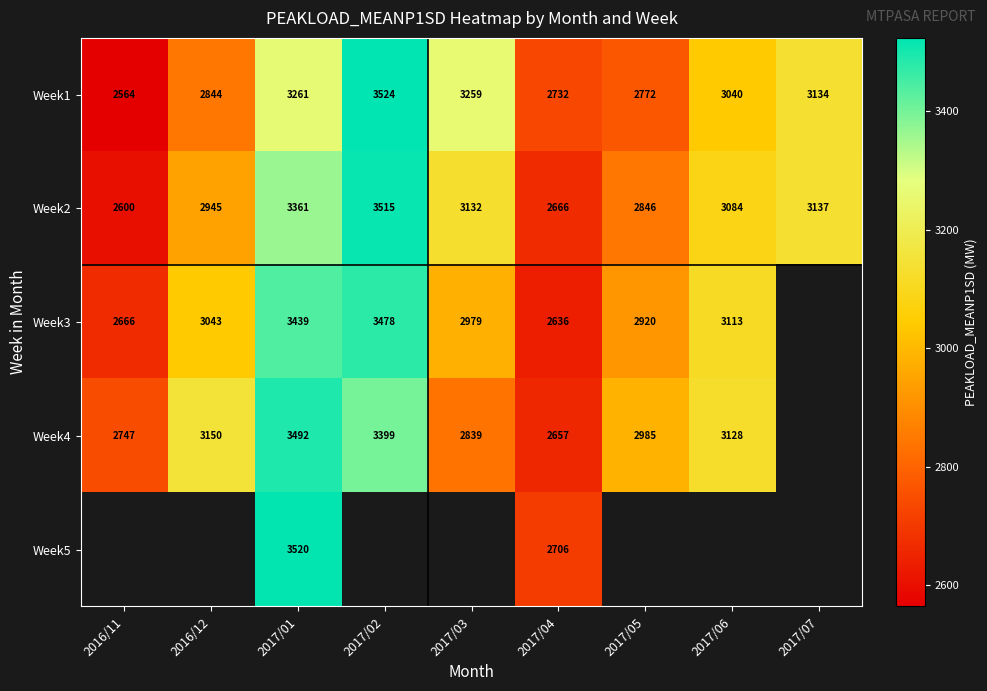

At how many categories does at least one series exceed 2767?

7